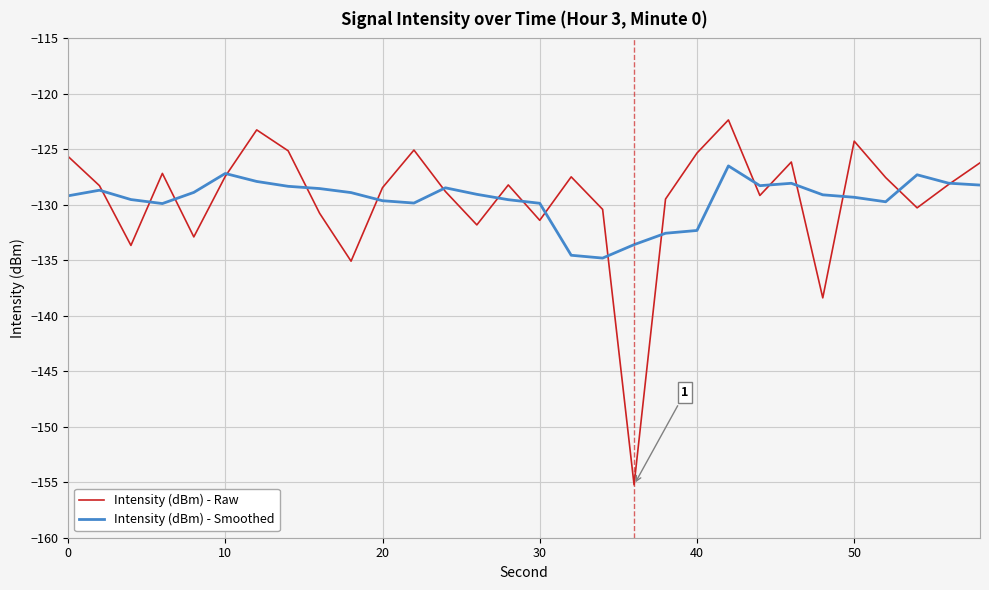

What is the minimum value shown in the chart?

-155.2